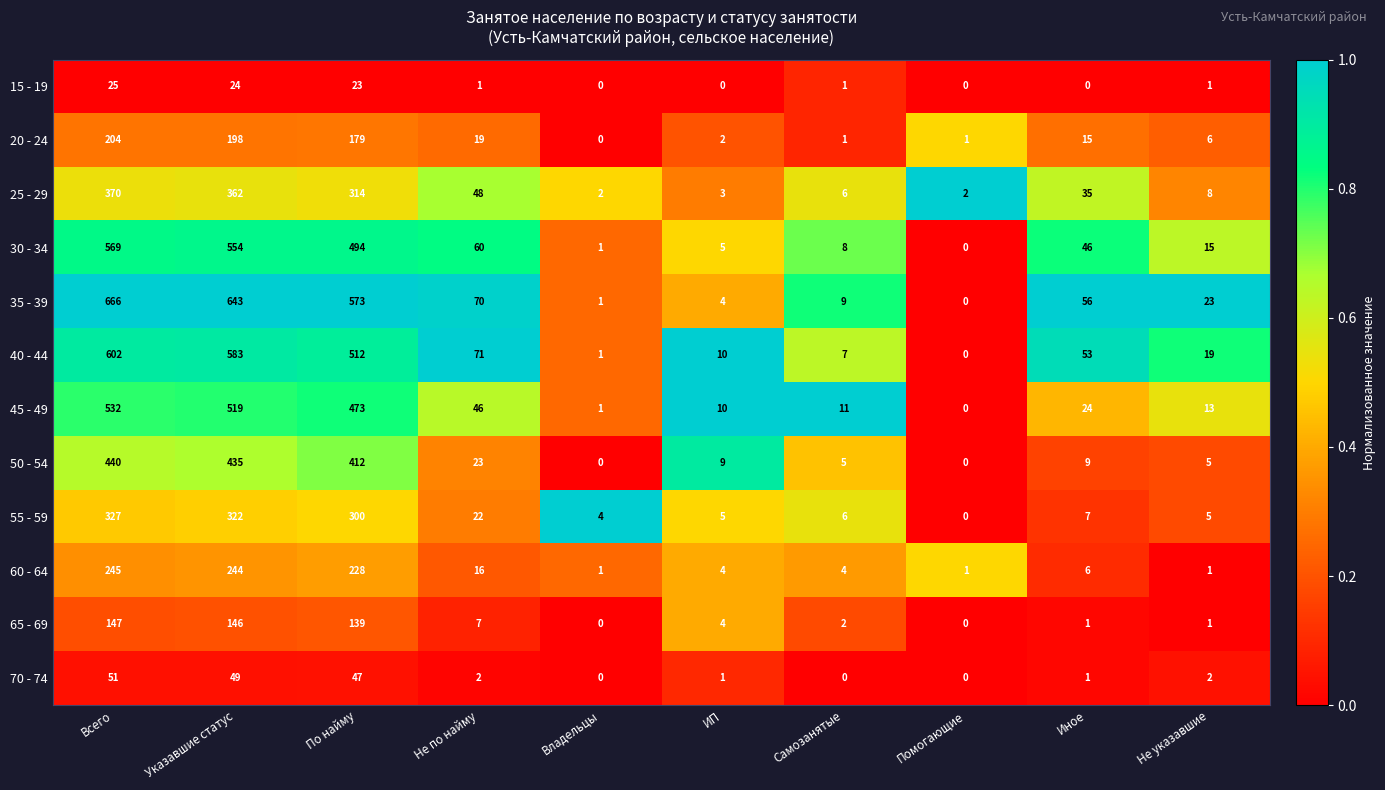

Rank the series at Указавшие статус from lowest to highest value.

15 - 19, 70 - 74, 65 - 69, 20 - 24, 60 - 64, 55 - 59, 25 - 29, 50 - 54, 45 - 49, 30 - 34, 40 - 44, 35 - 39